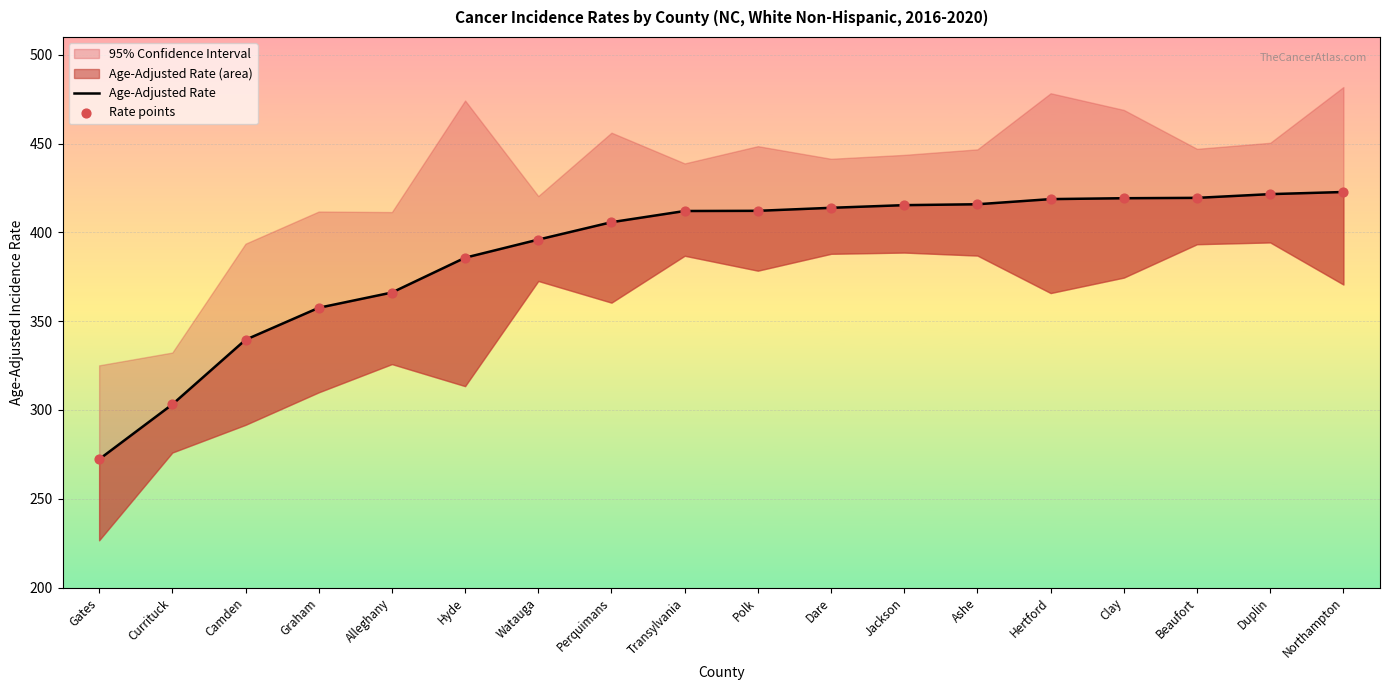

Which series contains the lowest Y value?

Age-Adjusted Rate